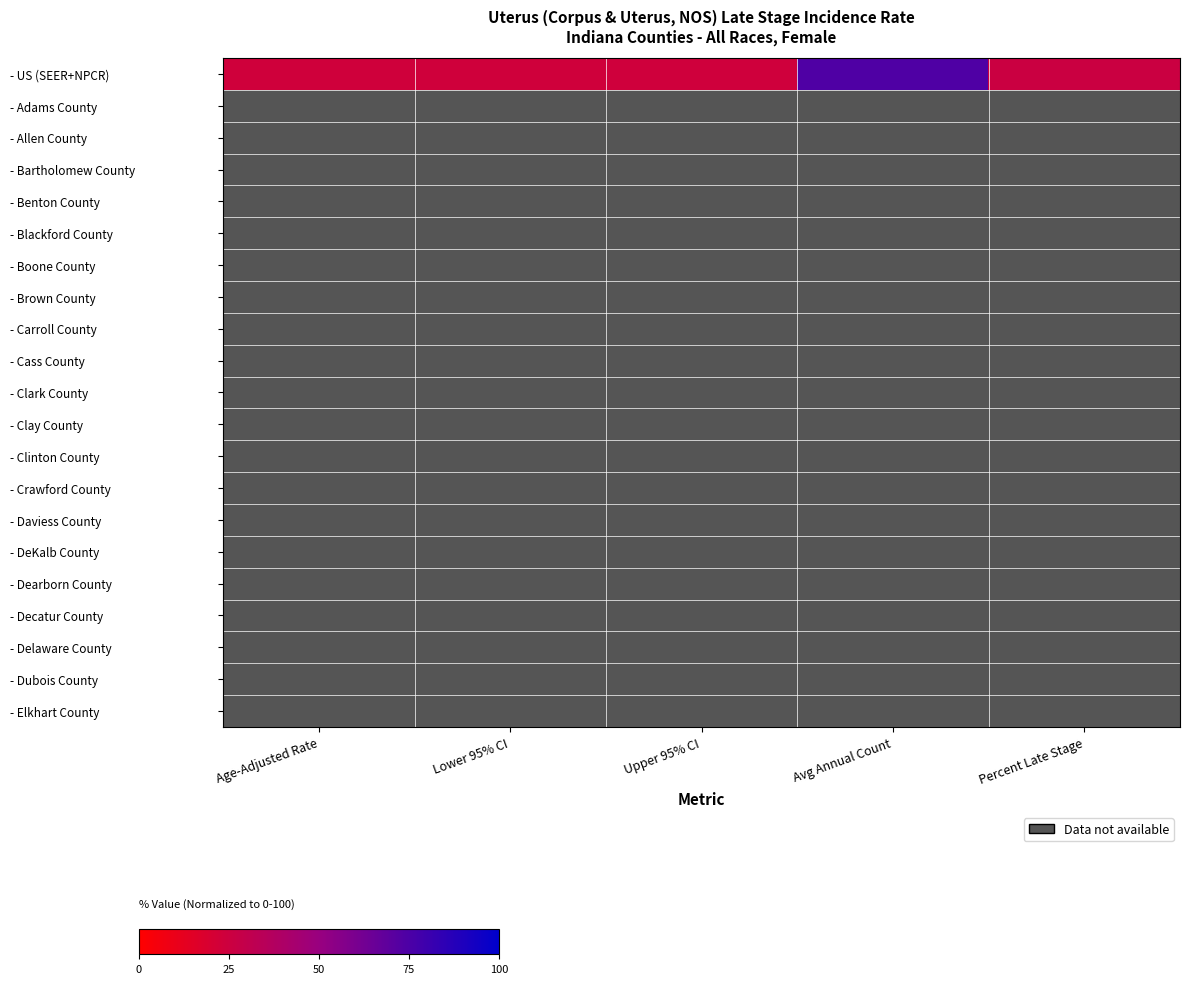

Rank the categories by - Cass County value from lowest to highest.

Age-Adjusted Rate, Lower 95% CI, Upper 95% CI, Avg Annual Count, Percent Late Stage